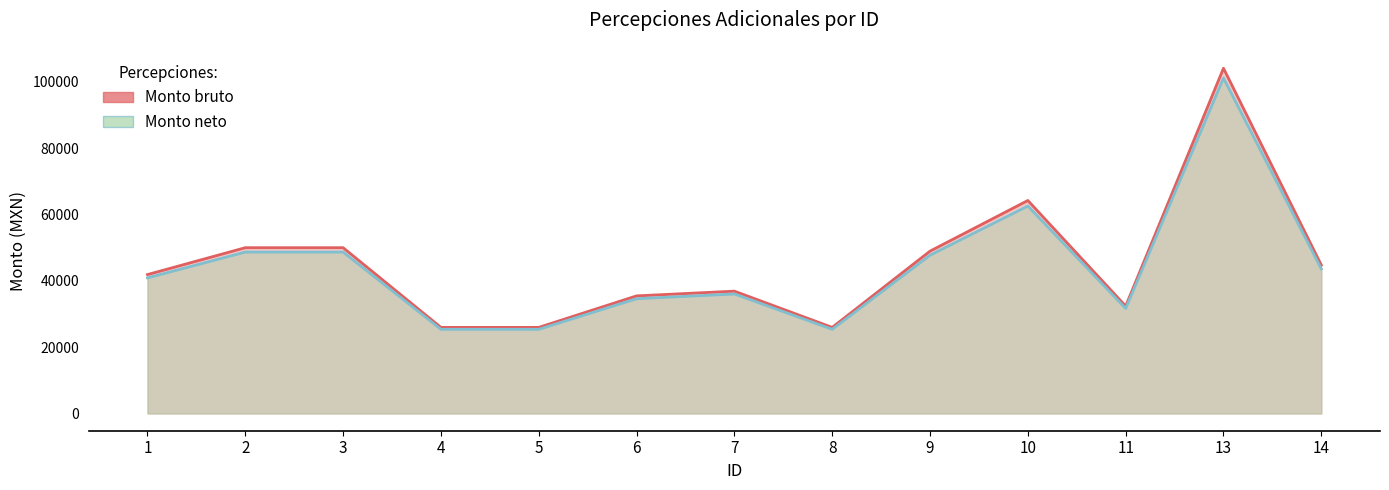

Reading left to right, extract all data points from this chart.

Monto bruto: 1=41872.3	2=49975.5	3=49975.5	4=25949.5	5=25949.5	6=35449.5	7=36872.3	8=25949.9	9=48938.8	10=64206.3	11=32372.3	13=104067.3	14=44734.8
Monto neto: 1=40875.4	2=48656.6	3=48656.6	4=25364.4	5=25364.4	6=34588.9	7=36020.4	8=25364.7	9=47705.9	10=62530.7	11=31650.9	13=101112.0	14=43562.8